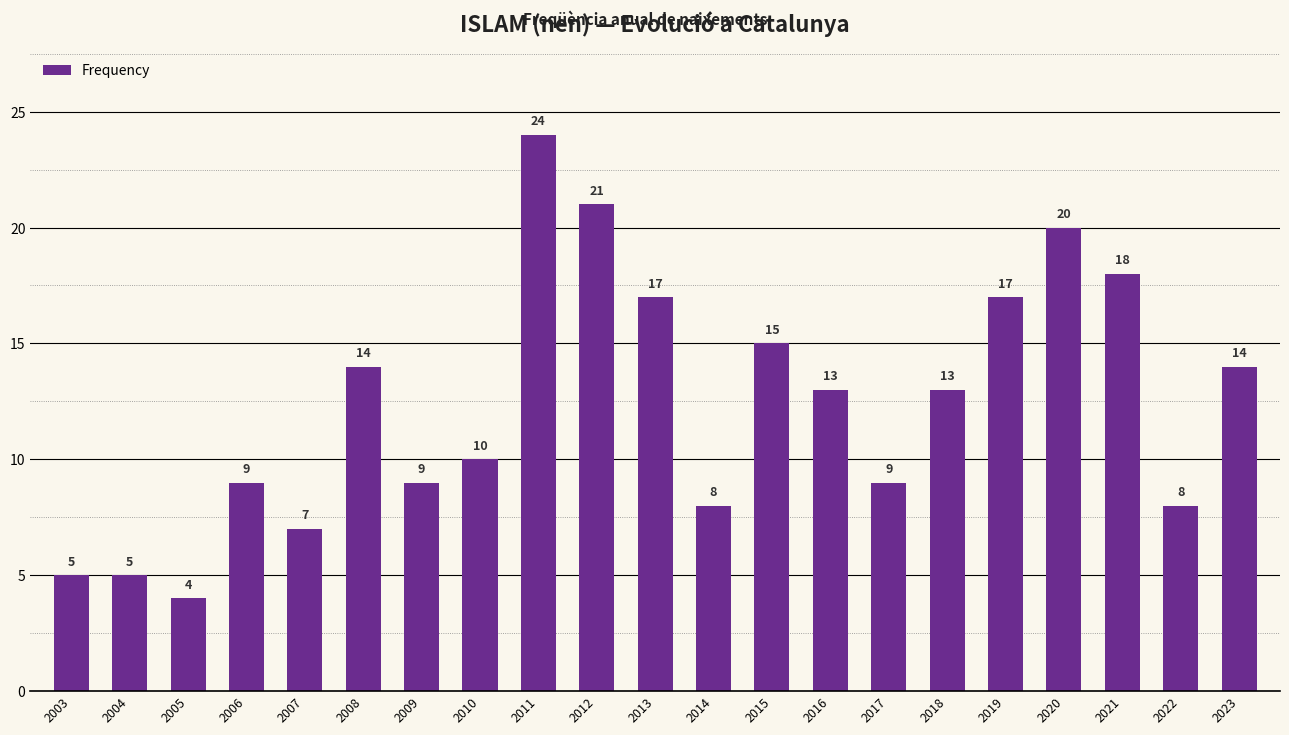

What is the value of the 18th bar from the left?

20